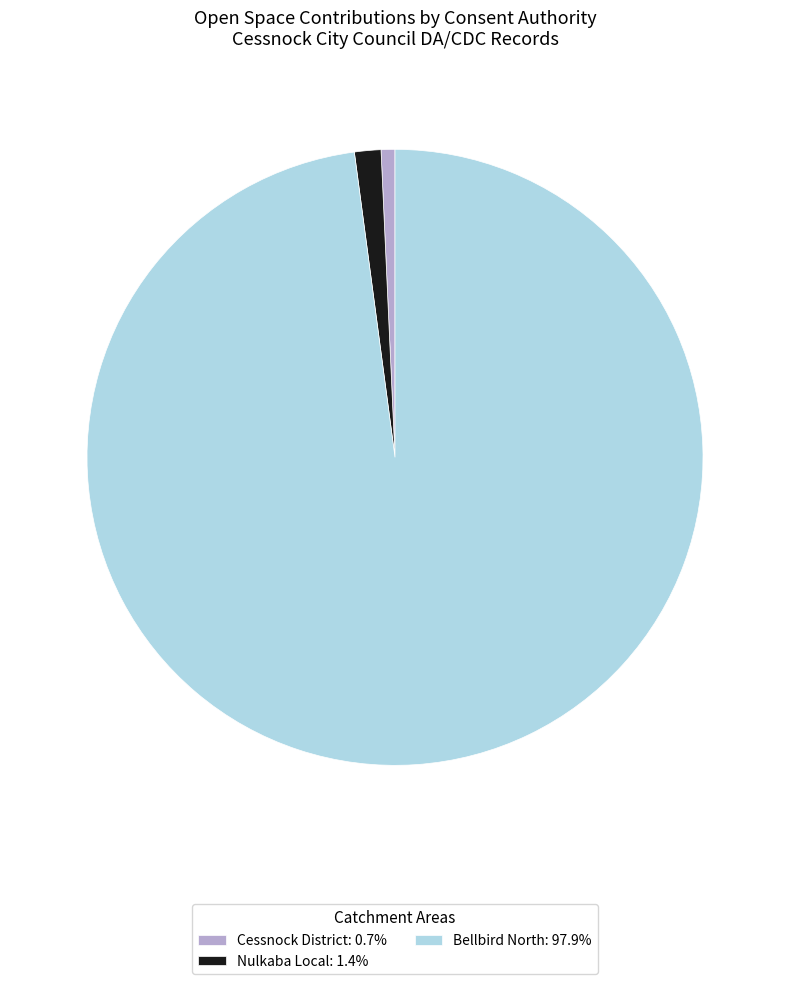

How many segments does this pie chart have?

3